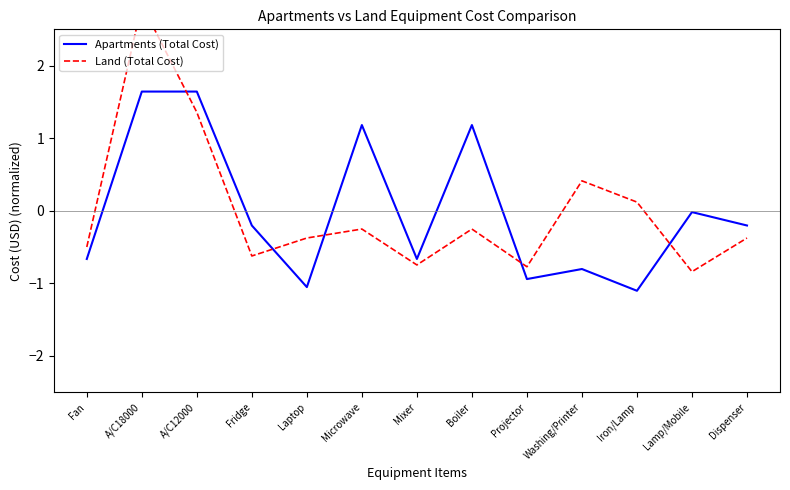

Does the chart have visible grid lines?

No